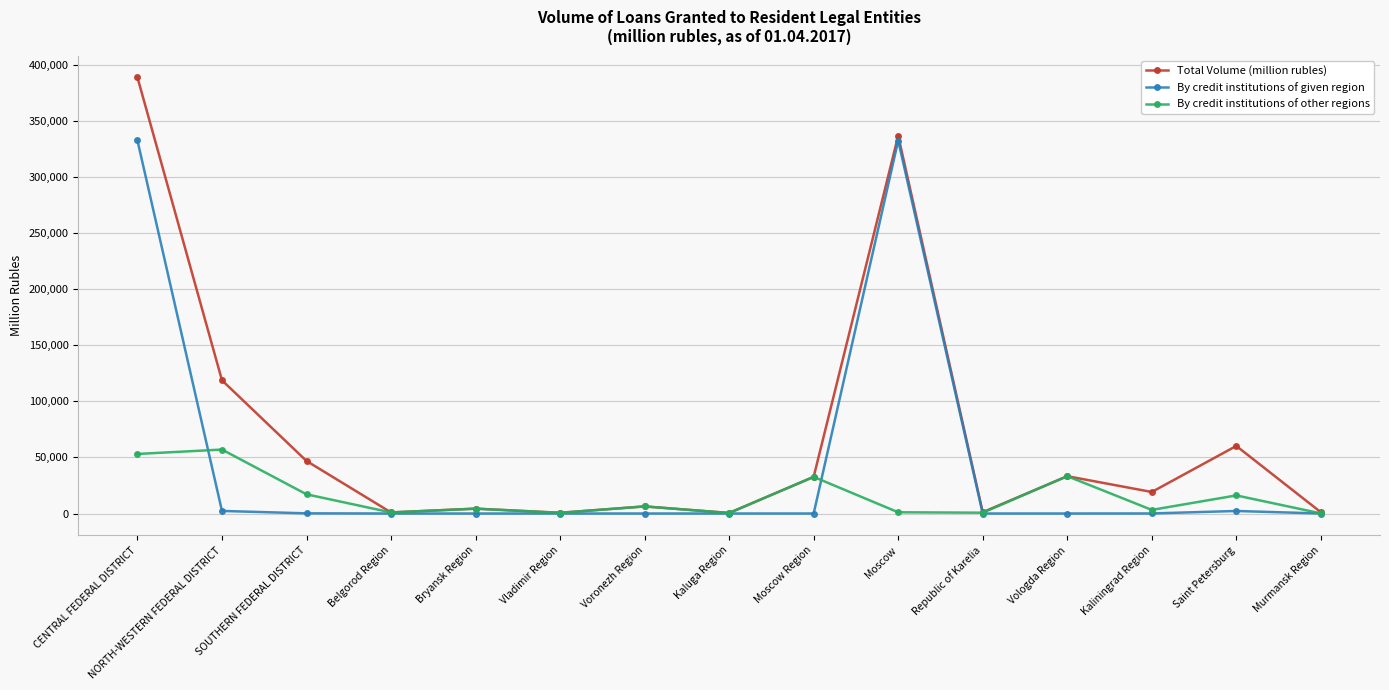

What are all the series names shown in the legend?

Total Volume (million rubles), By credit institutions of given region, By credit institutions of other regions